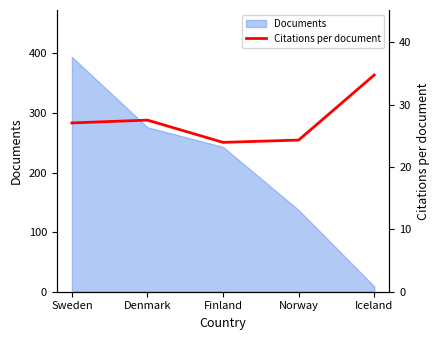

The chart shows a value of 27.5 at Denmark. True or false?

True